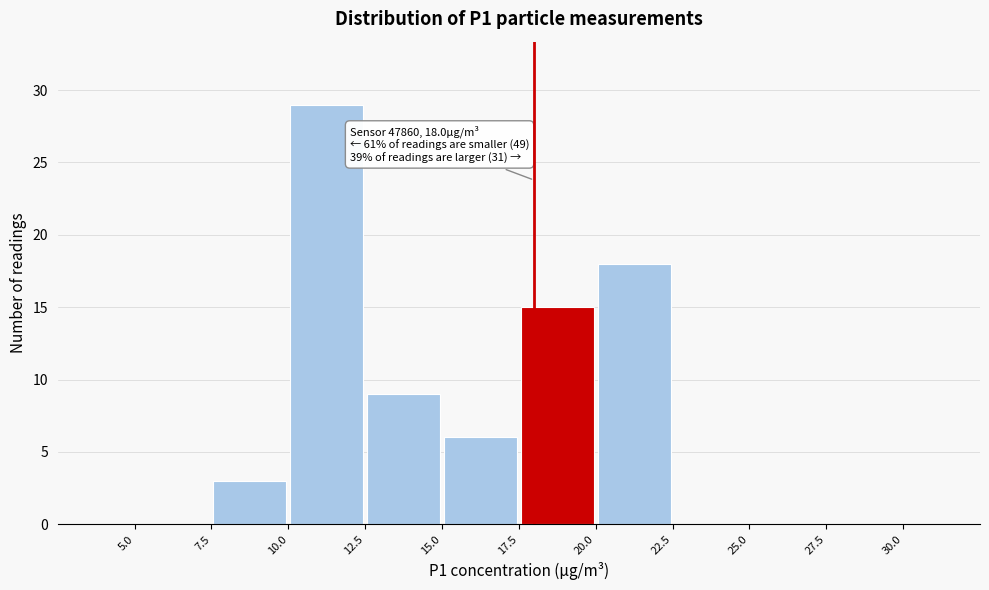

Over which range of the x-axis is the bar tallest?

10.0 to 12.5